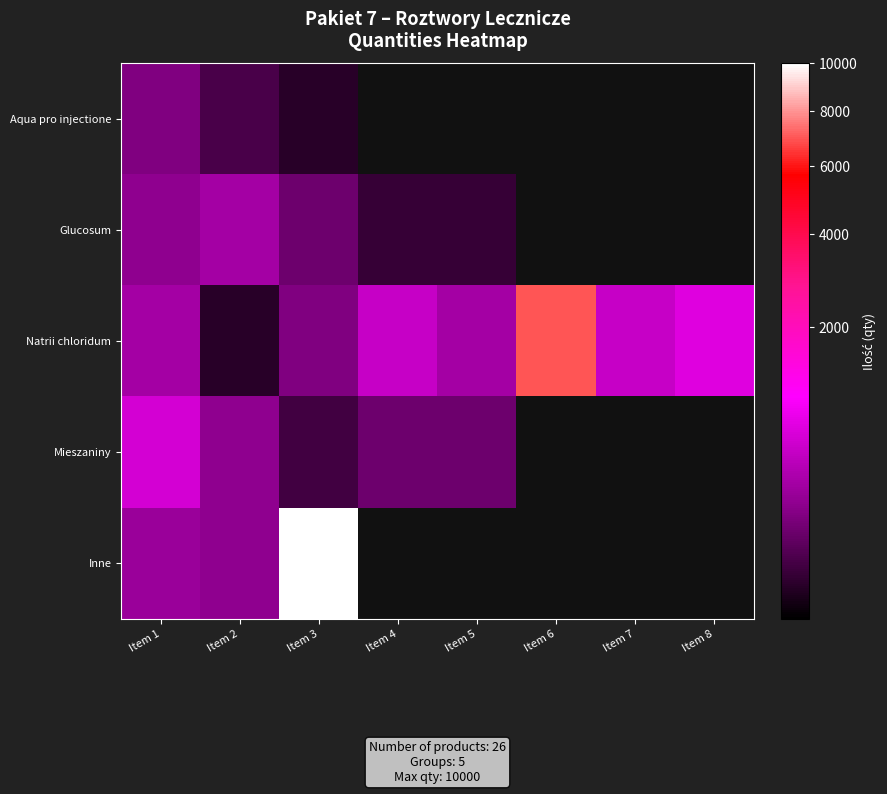

Count the number of categories in the chart.

8